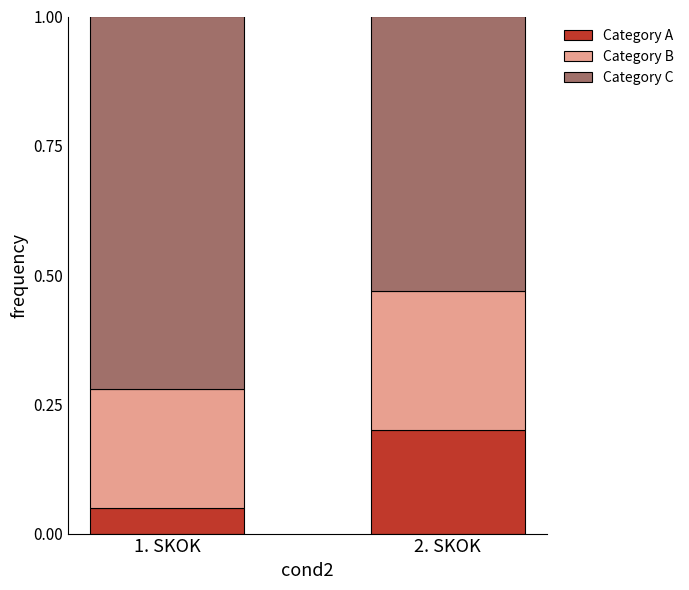

The value of Category A at 2. SKOK is 0.2. True or false?

True